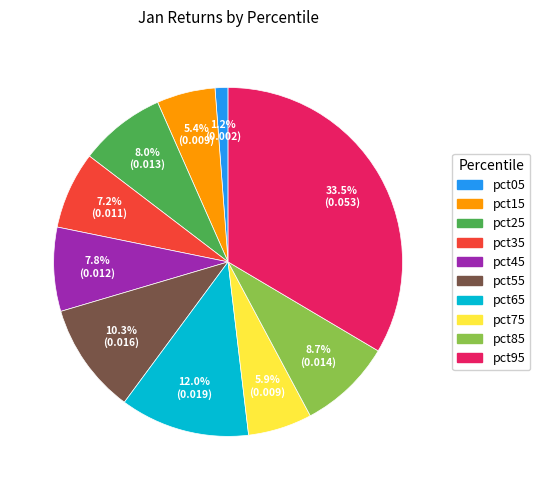

What is the largest slice in the pie chart?

pct95